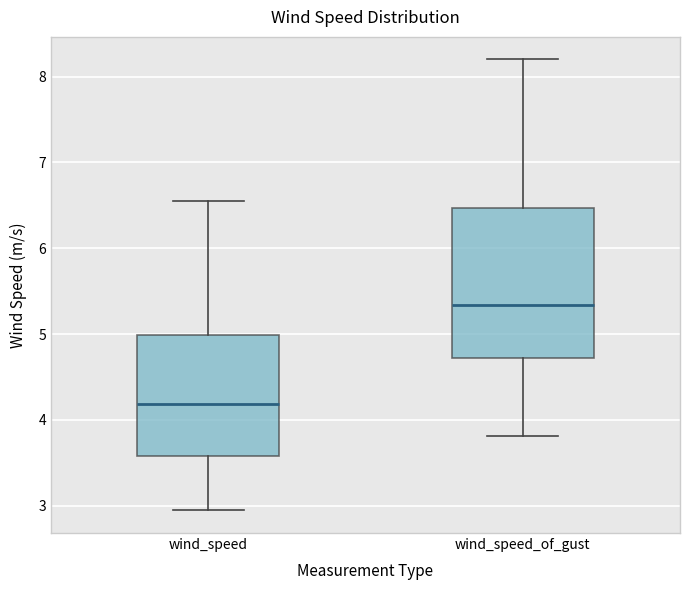

Which box is the tallest, from its lower edge to its upper edge?

wind_speed_of_gust